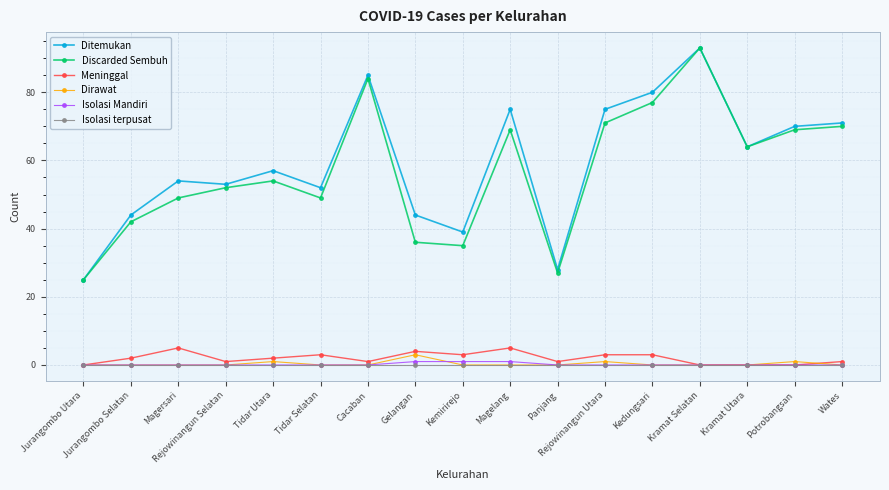

What is the difference between the highest and lowest values at Kramat Utara?

64